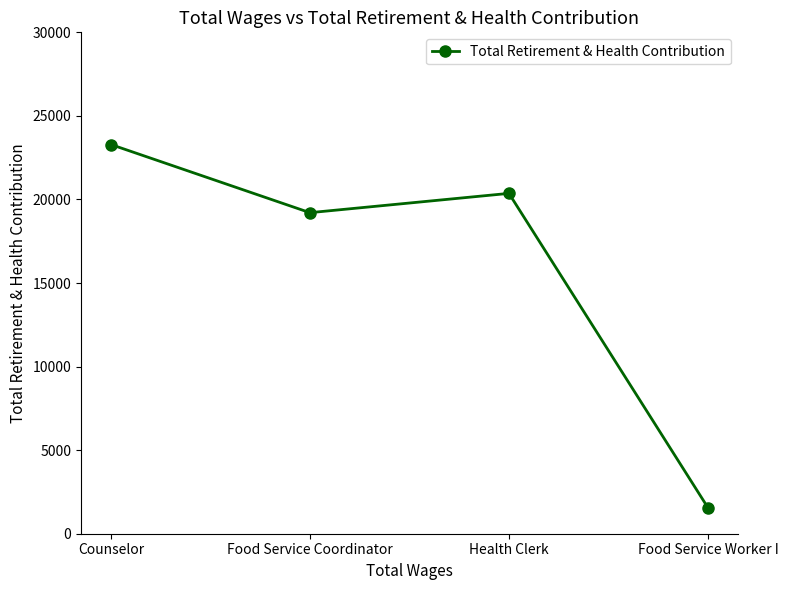

The value at Food Service Worker I is 474. True or false?

False